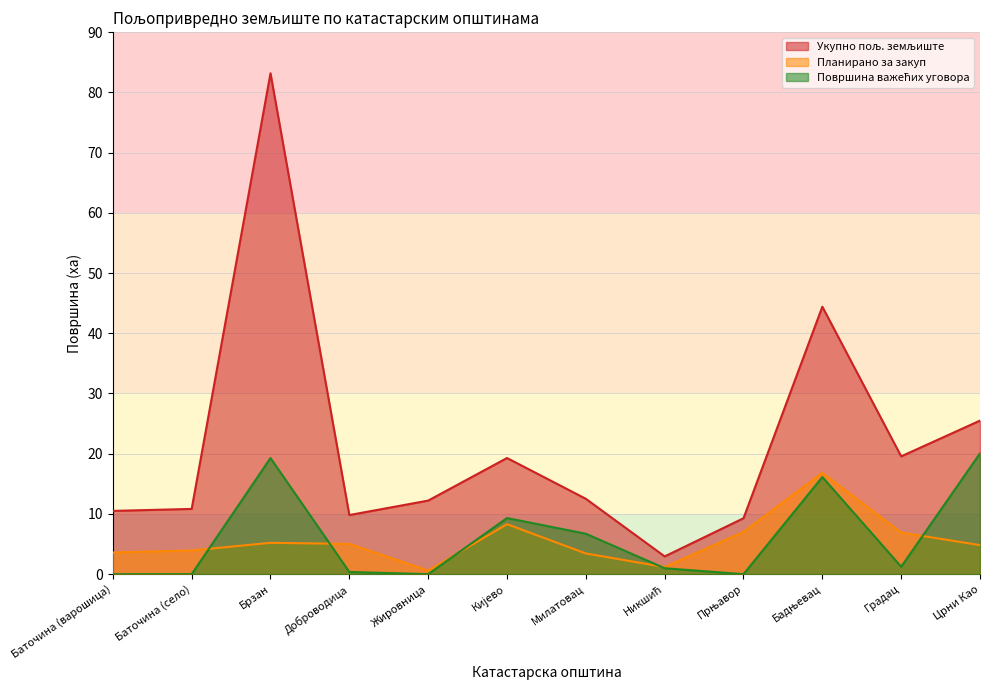

Reading left to right, extract all data points from this chart.

Укупно пољ. земљиште: Баточина (варошица)=10.5	Баточина (село)=10.8	Брзан=83.2	Доброводица=9.8	Жировница=12.2	Кијево=19.3	Милатовац=12.5	Никшић=2.9	Прњавор=9.3	Бадњевац=44.4	Градац=19.6	Црни Као=25.5
Планирано за закуп: Баточина (варошица)=3.6	Баточина (село)=3.9	Брзан=5.2	Доброводица=5.0	Жировница=0.6	Кијево=8.3	Милатовац=3.4	Никшић=1.2	Прњавор=7.0	Бадњевац=16.8	Градац=6.9	Црни Као=4.8
Површина важећих уговора: Баточина (варошица)=0.0	Баточина (село)=0.0	Брзан=19.3	Доброводица=0.4	Жировница=0.0	Кијево=9.3	Милатовац=6.7	Никшић=1.0	Прњавор=0.0	Бадњевац=16.1	Градац=1.2	Црни Као=20.1